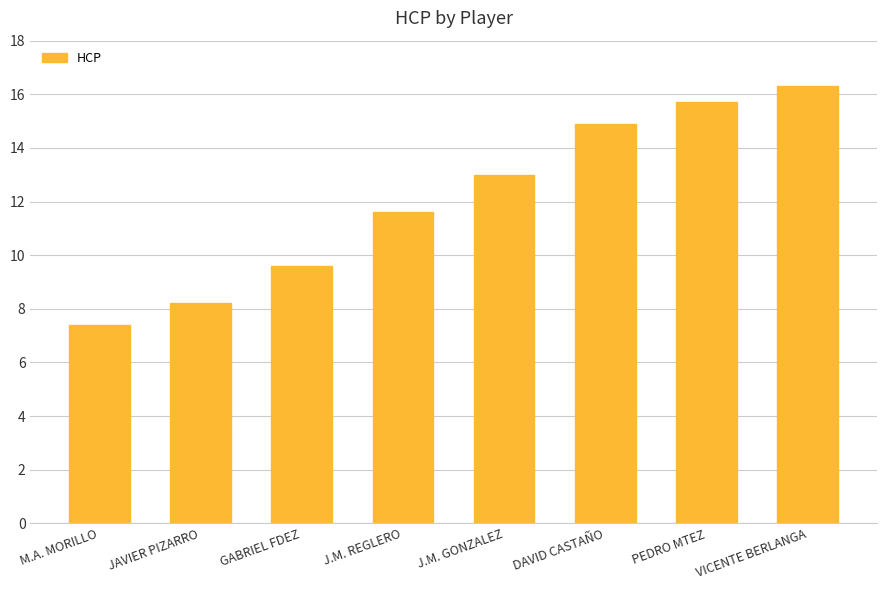

Reading left to right, transcribe all the data shown in this chart.

7.4	8.2	9.6	11.6	13.0	14.9	15.7	16.3